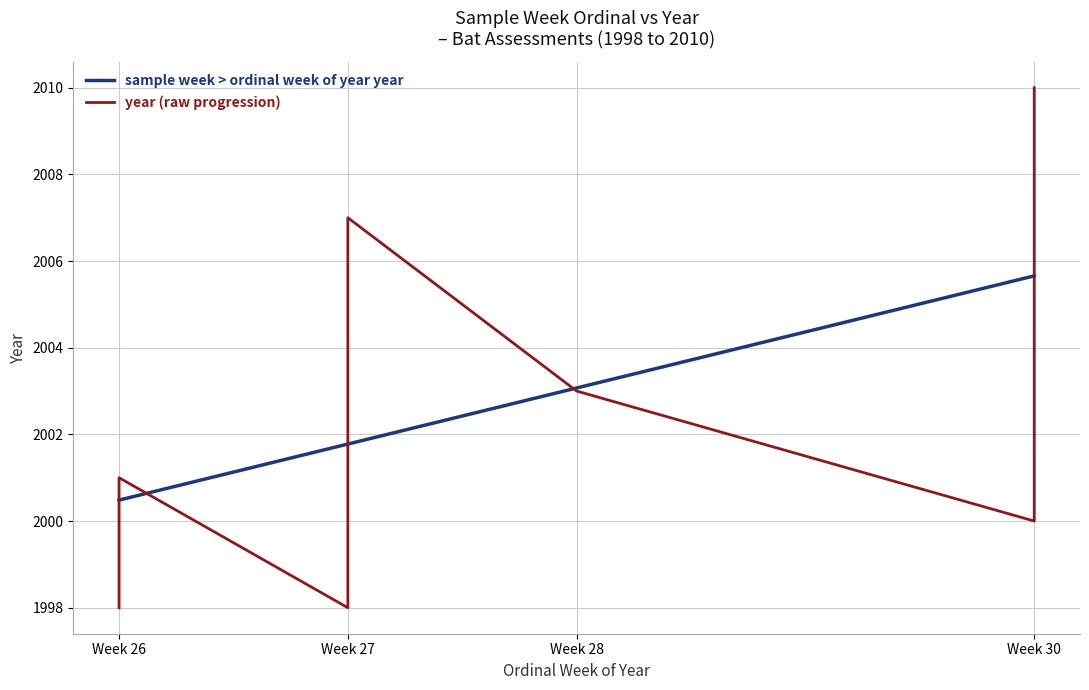

Does the chart have visible grid lines?

Yes